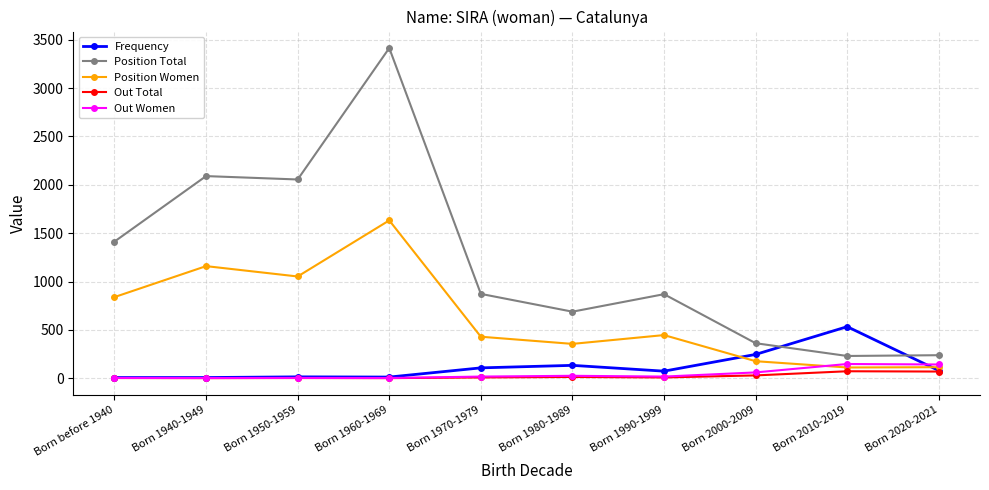

Is this an area chart (filled region under the line)?

No